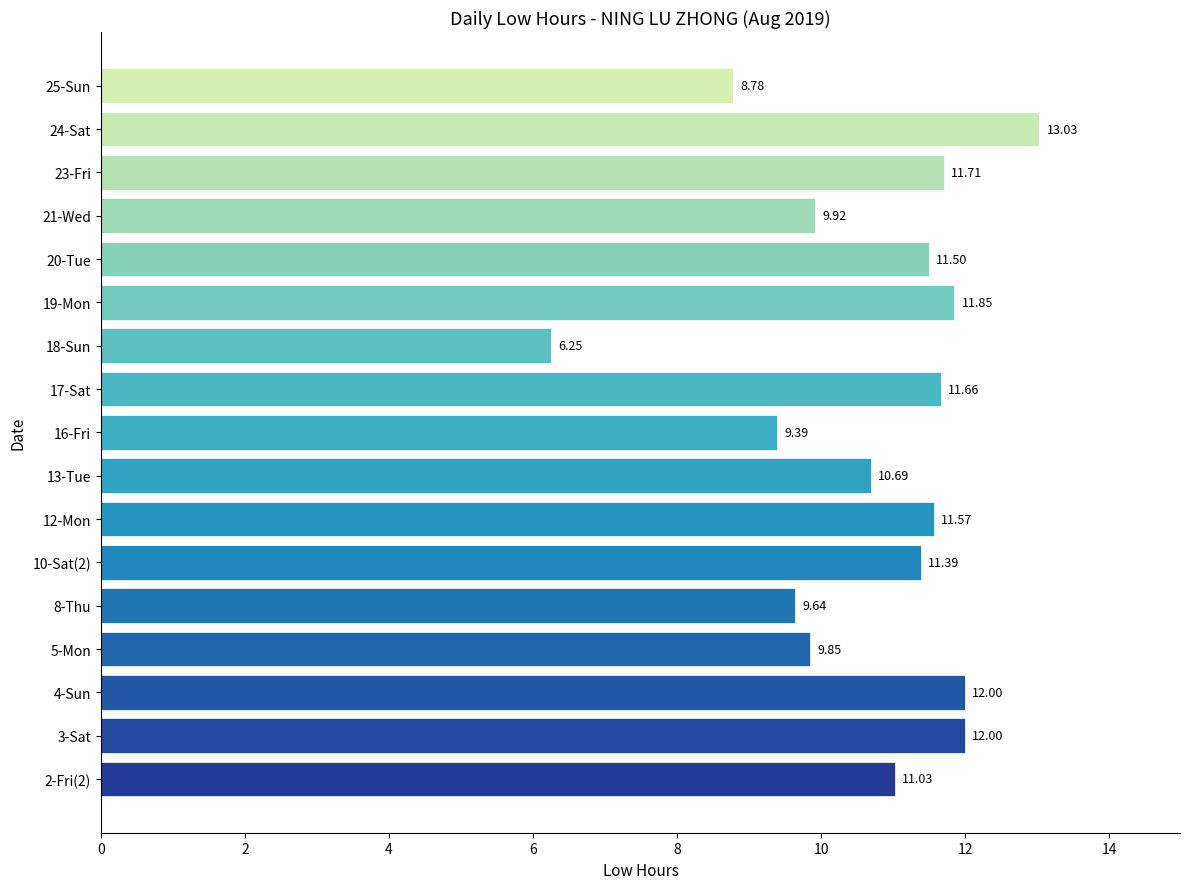

What is the change in value from 8-Thu to 18-Sun?

-3.4